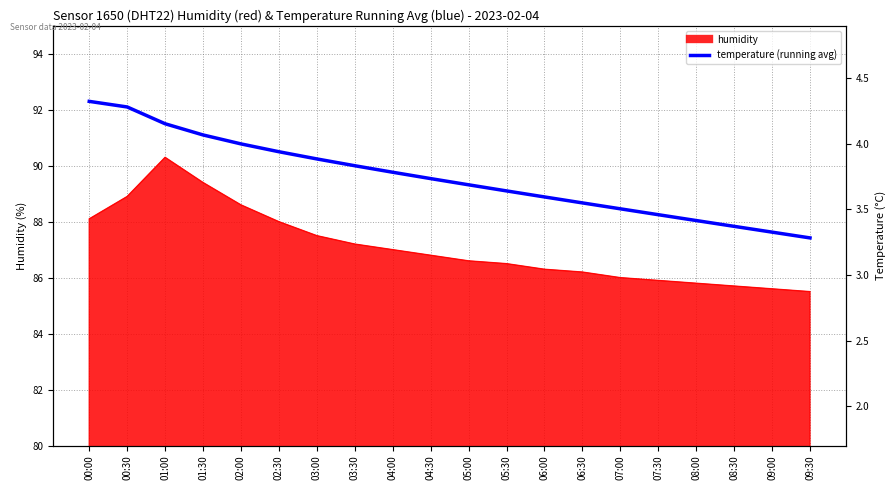

What is the change in value from 03:00 to 05:00?

-0.9